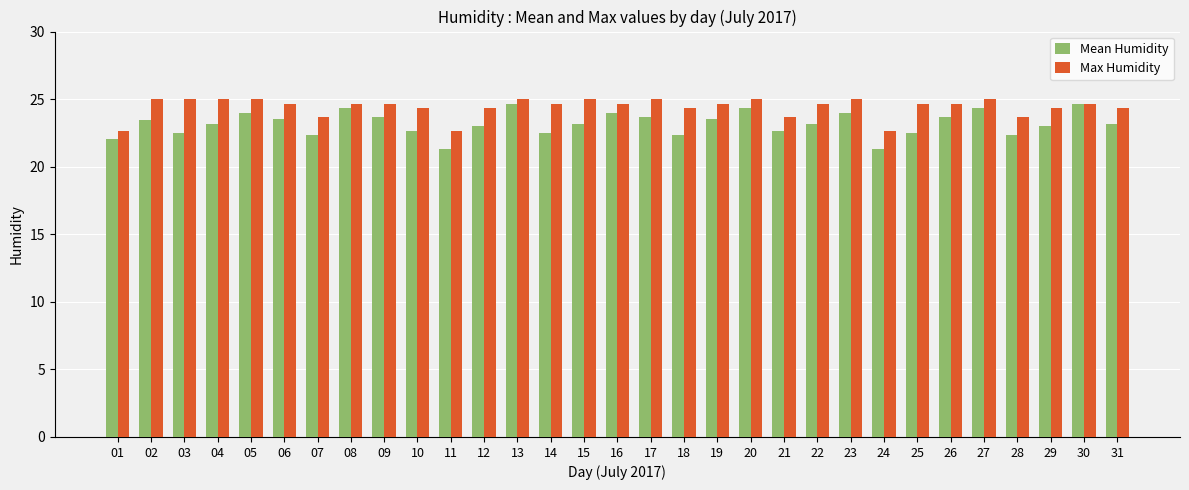

Between 04 and 10, which series saw the biggest shift?

Max Humidity